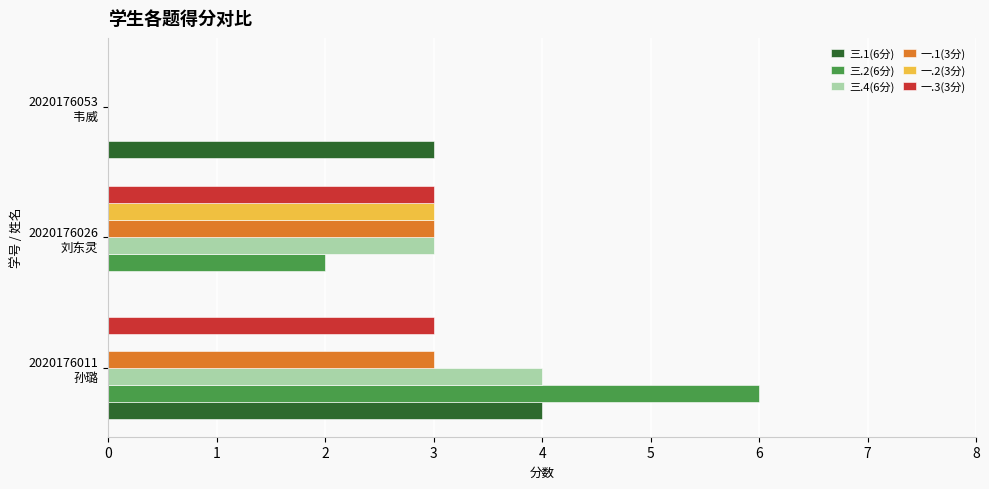

What are all the series names shown in the legend?

三.1(6分), 三.2(6分), 三.4(6分), 一.1(3分), 一.2(3分), 一.3(3分)